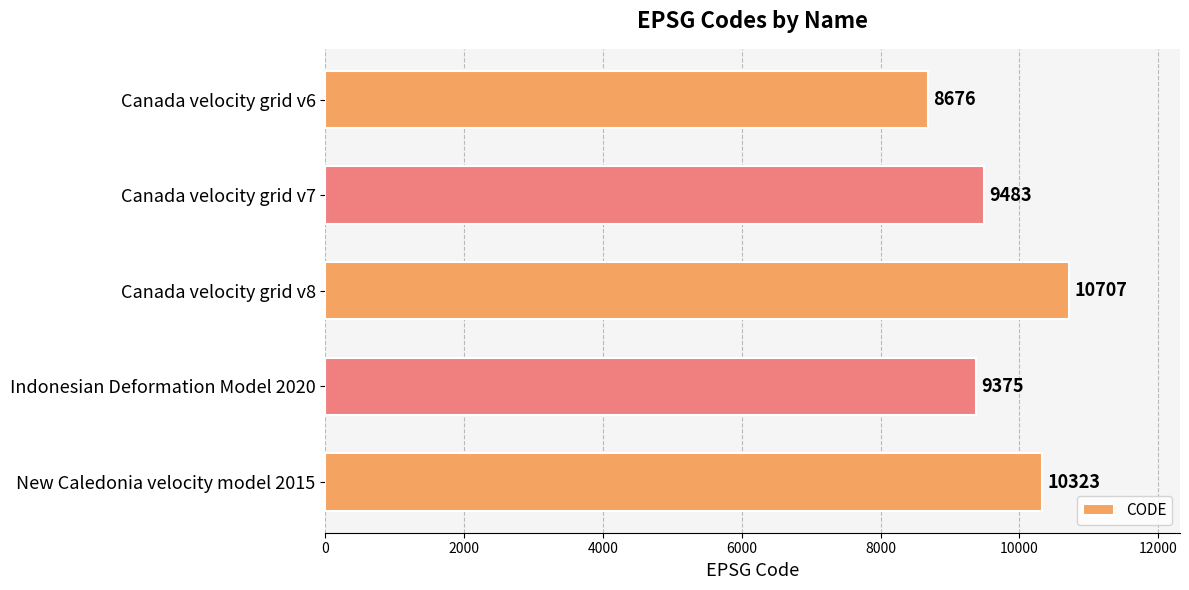

The value at Indonesian Deformation Model 2020 is 1922. True or false?

False